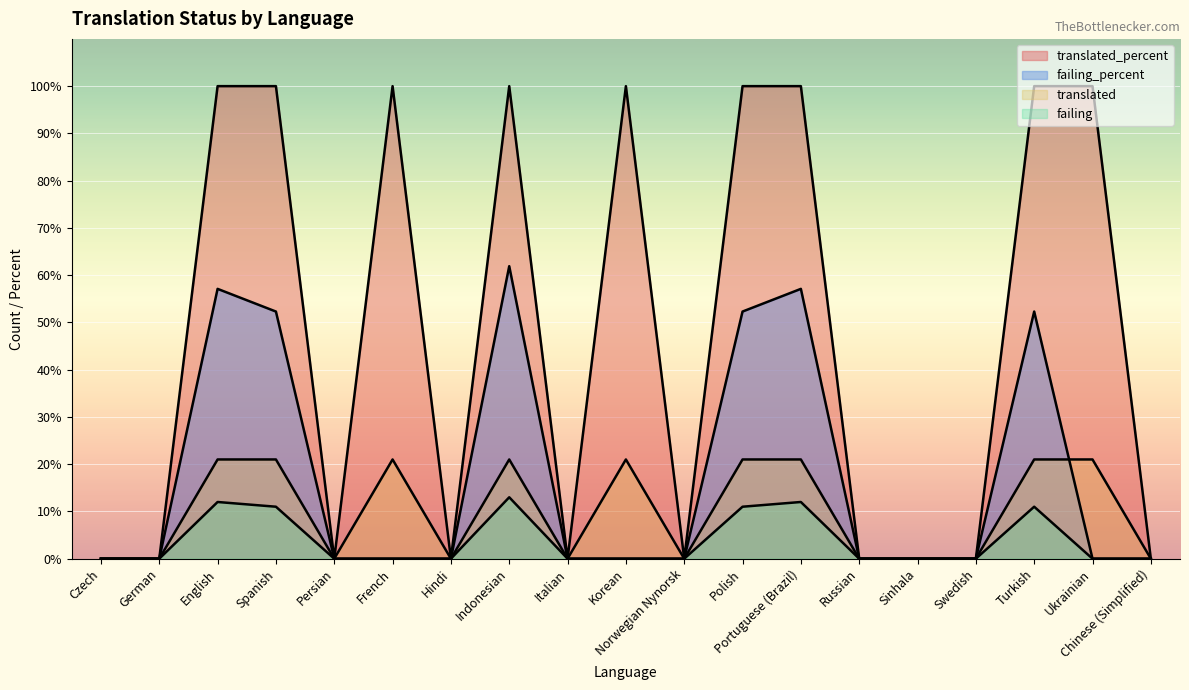

The failing series shows 18.8 at Polish. True or false?

False